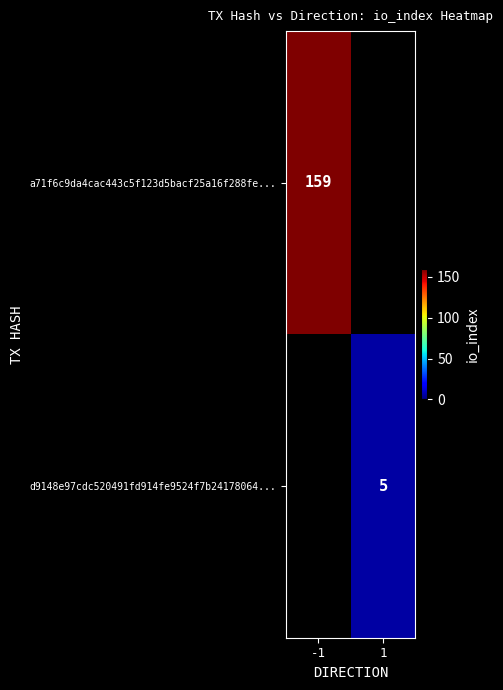

What is the maximum value shown in the chart?

159.0